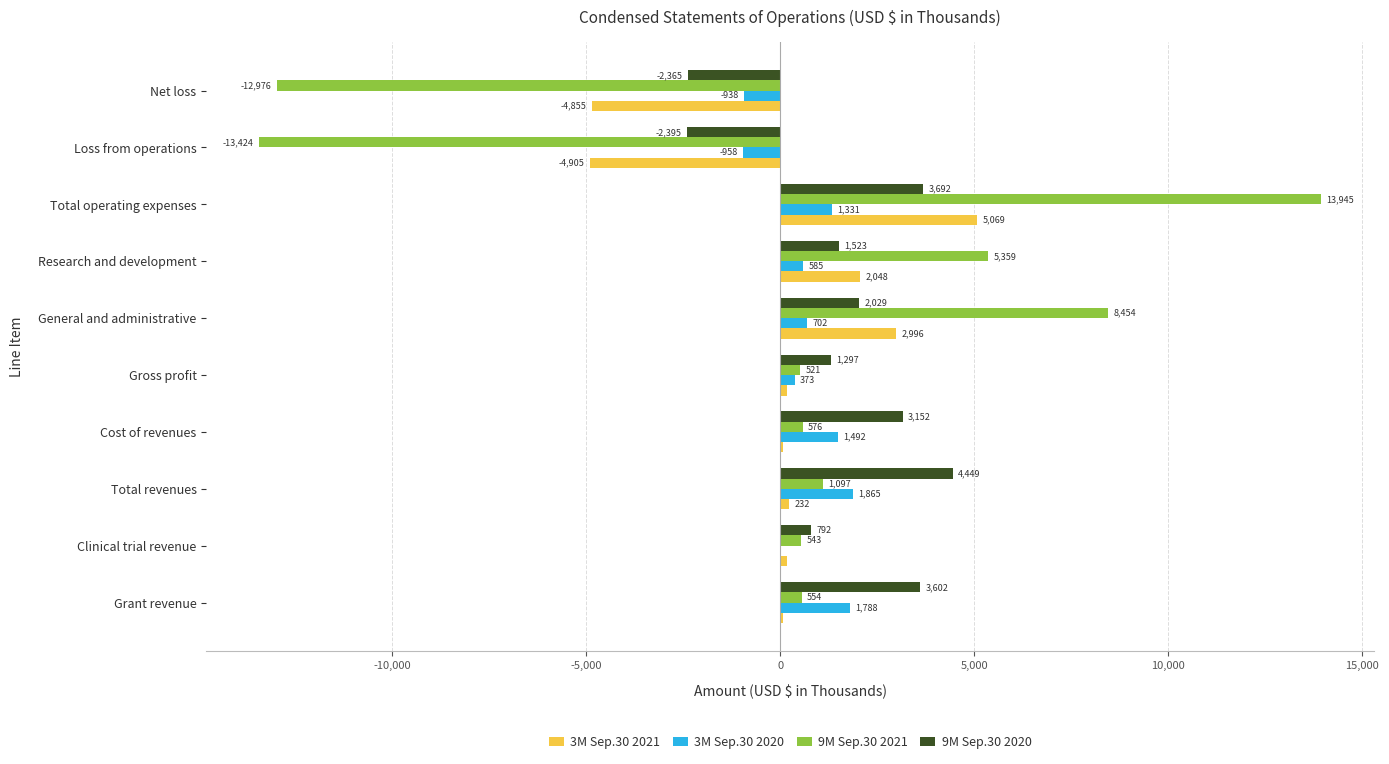

How many series are shown in this chart?

4